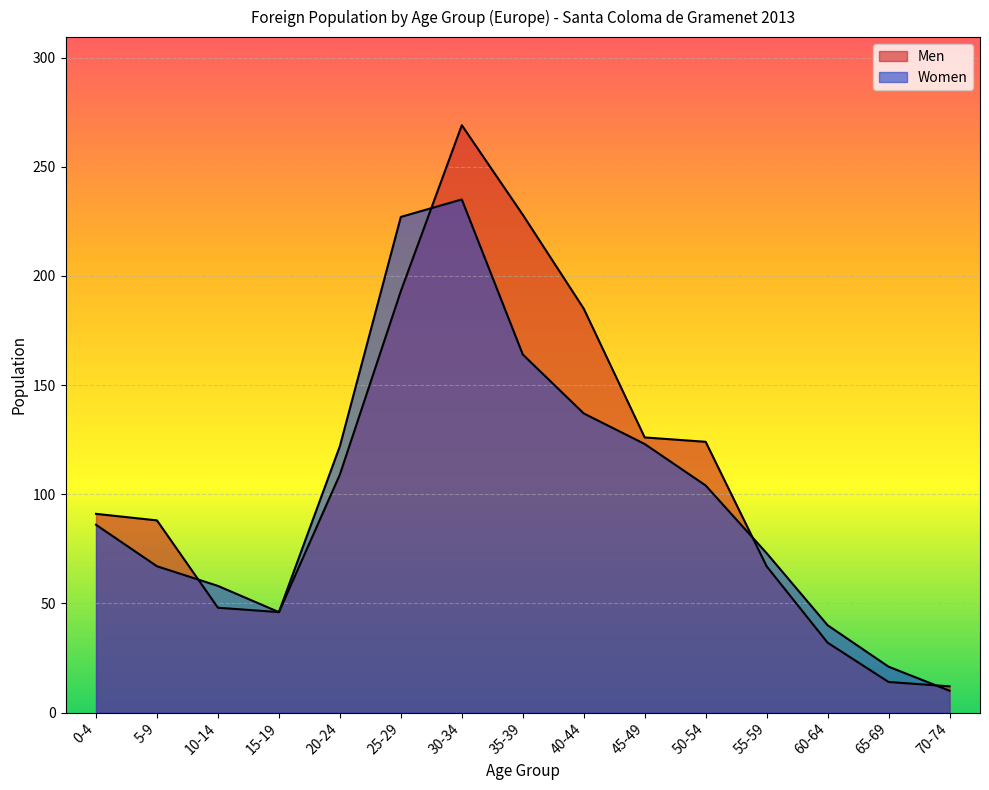

Read the Women value at 0-4, to the nearest 10.

90